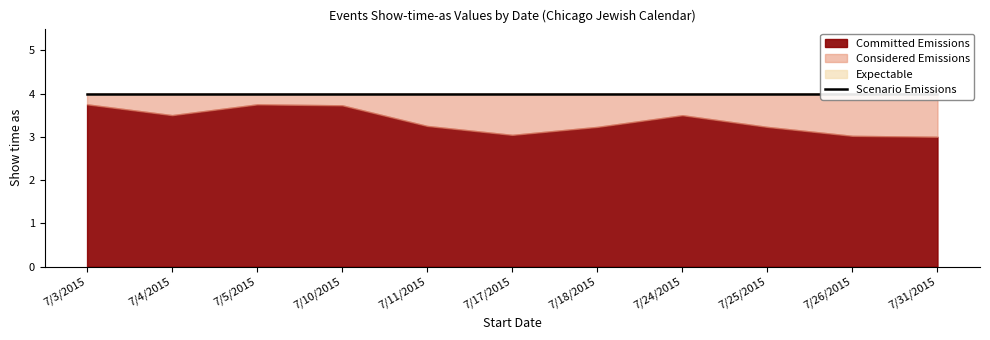

Which series has the largest range (max minus min)?

Committed Emissions